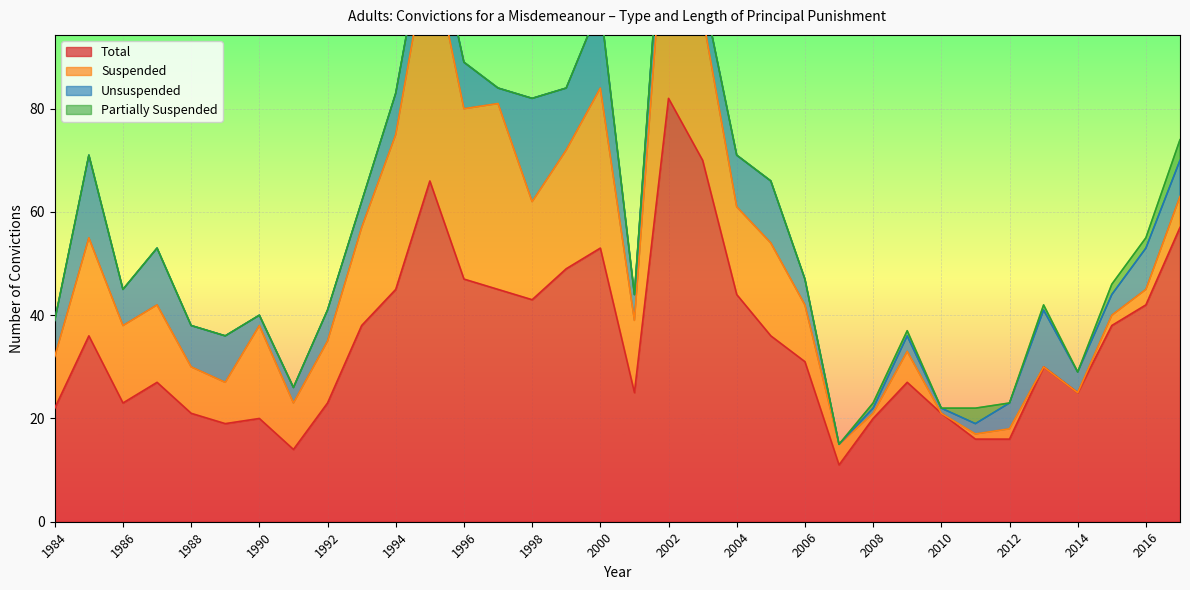

What is the minimum value for Total?

11